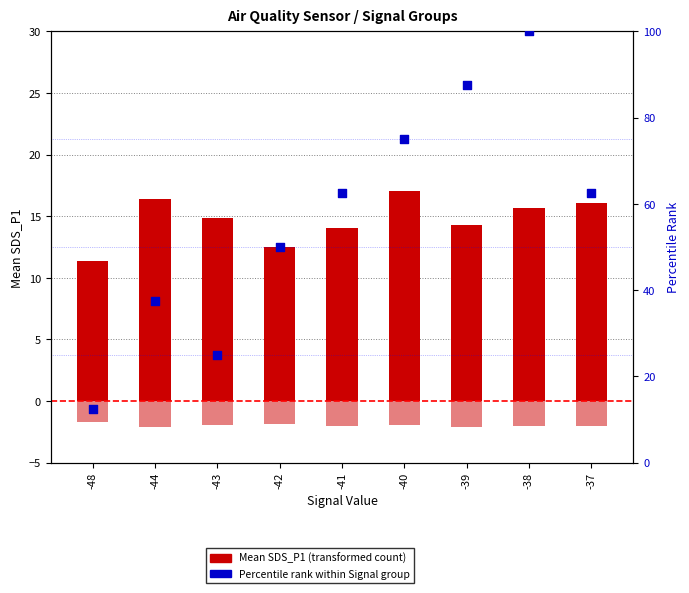

Which series contains the highest Y value?

Percentile Rank